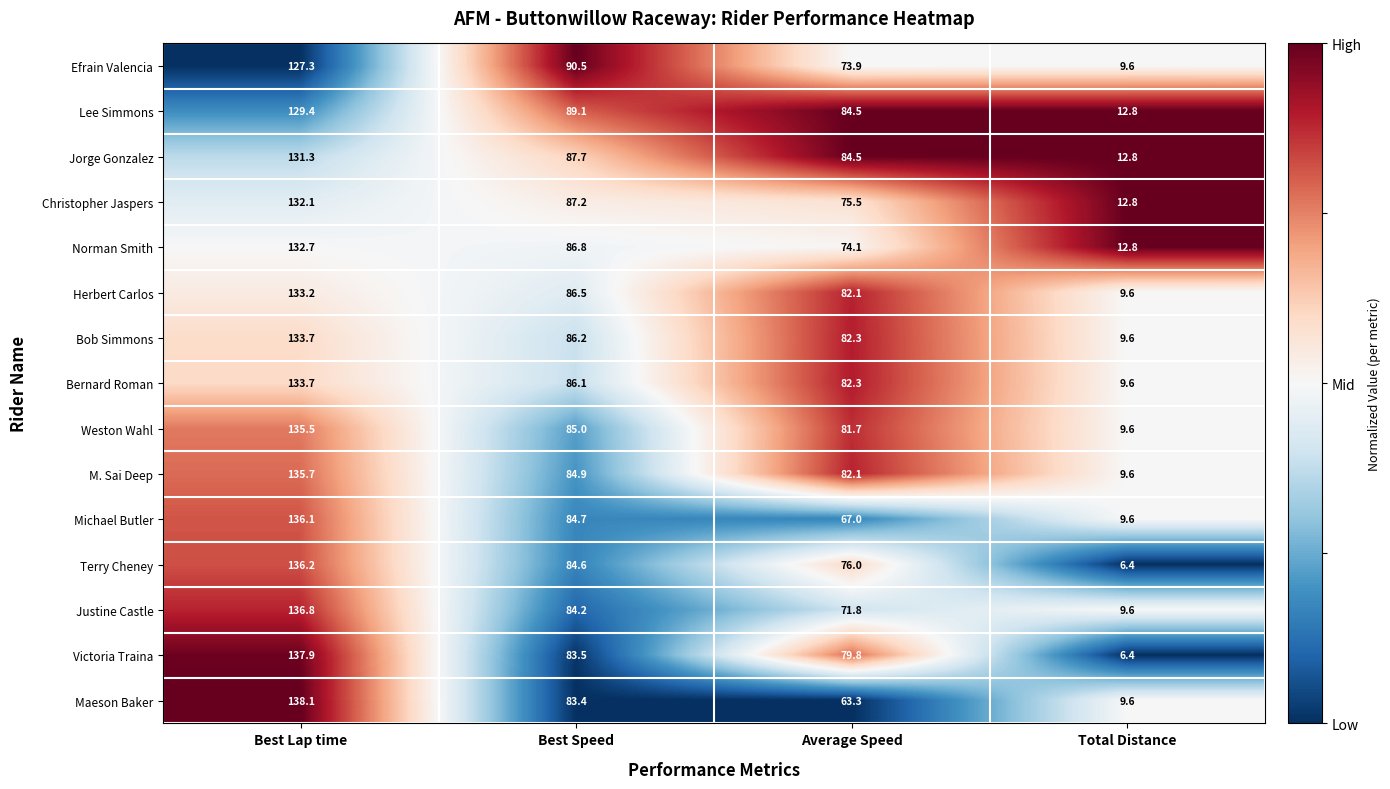

Which label corresponds to the largest value in the chart?

Best Lap time